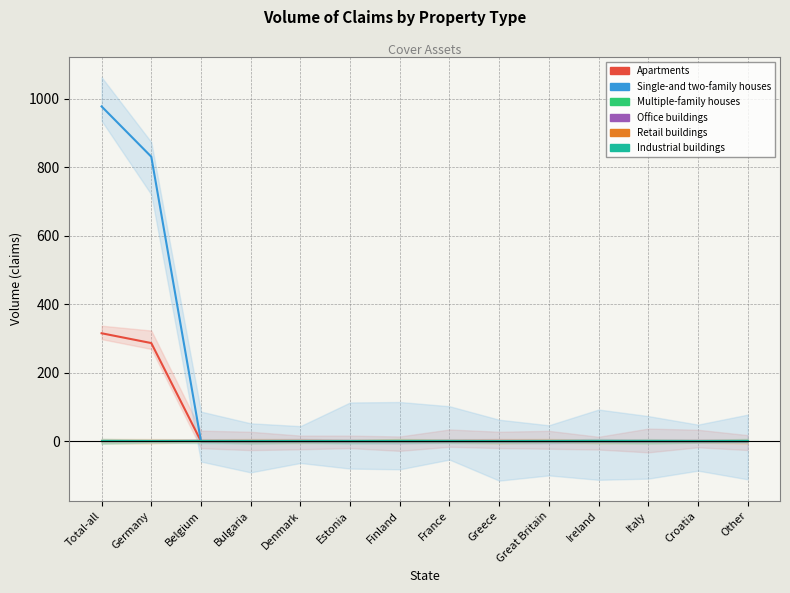

What is the greatest value displayed?

977.6